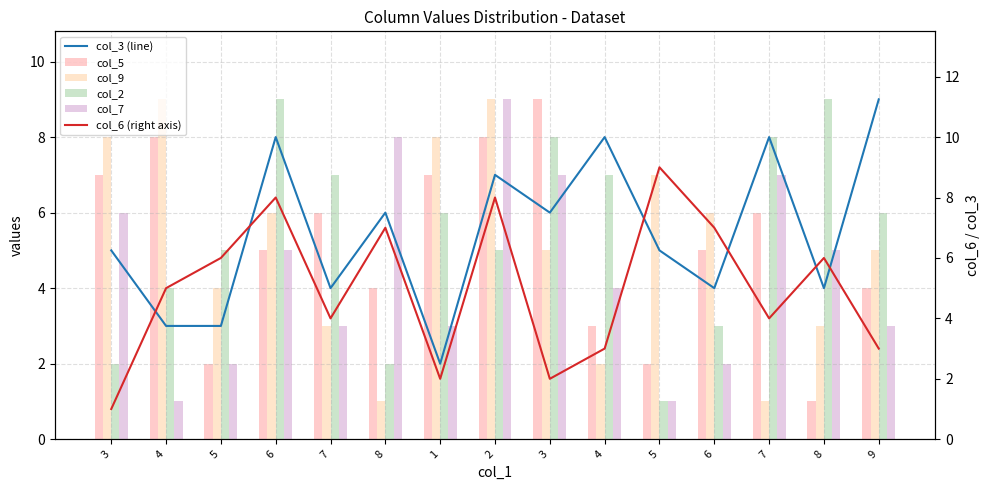

What is the difference between the highest and lowest values at 5?

4